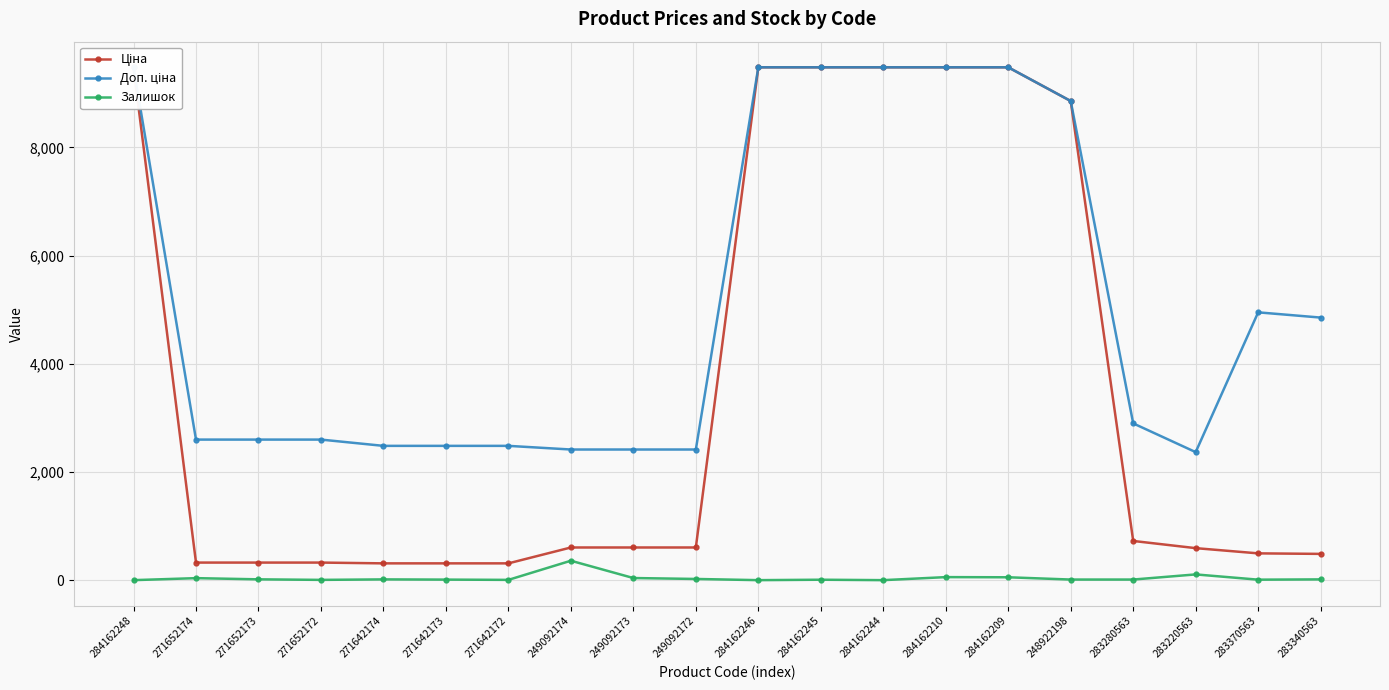

What position from the right is 283280563?

4